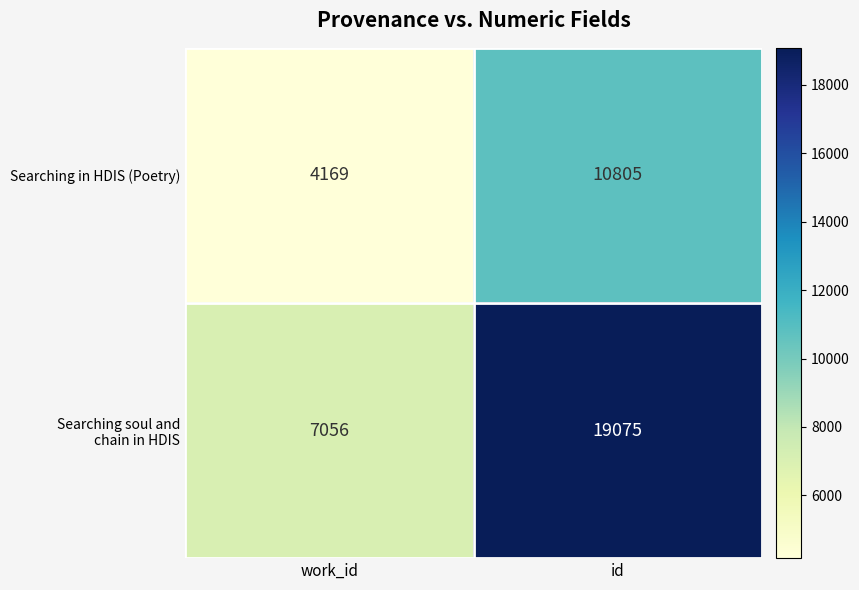

At which category is the sum across all series the highest?

id